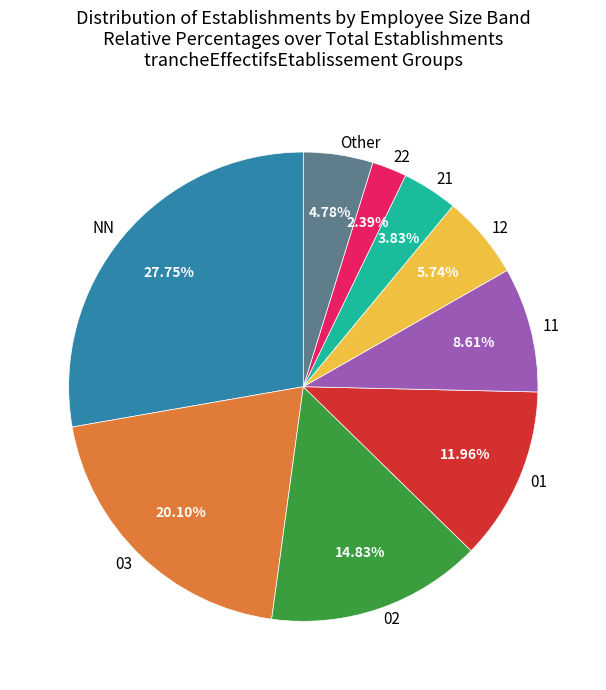

To the nearest percent, what is the combined percentage of 11 and NN?

36%